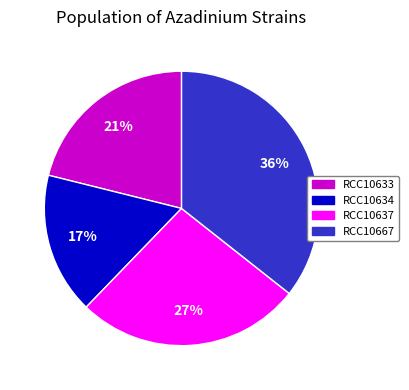

Which has a higher value, RCC10637 or RCC10667?

RCC10667